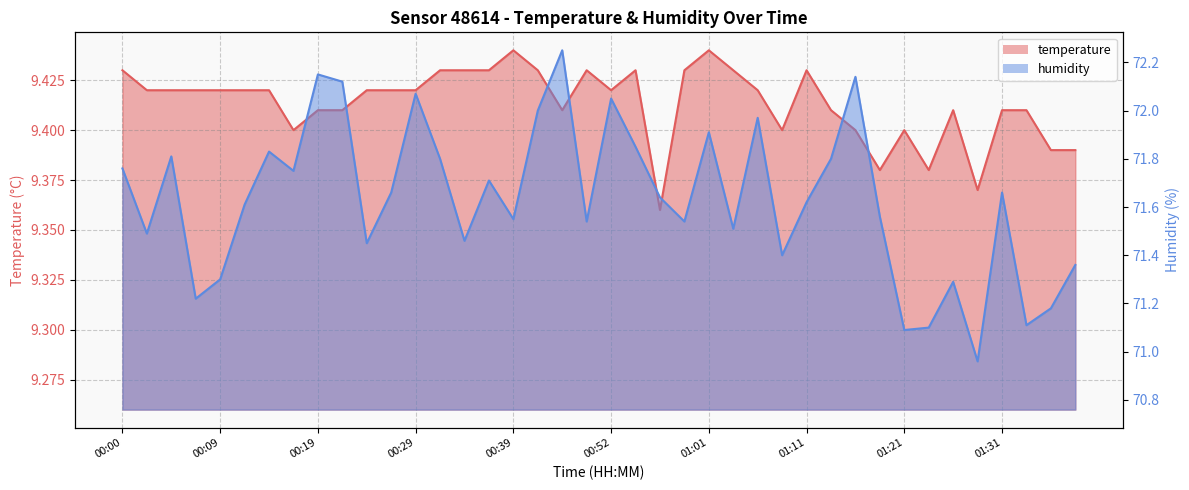

Is it true that humidity equals 71.2 at 00:07?

True